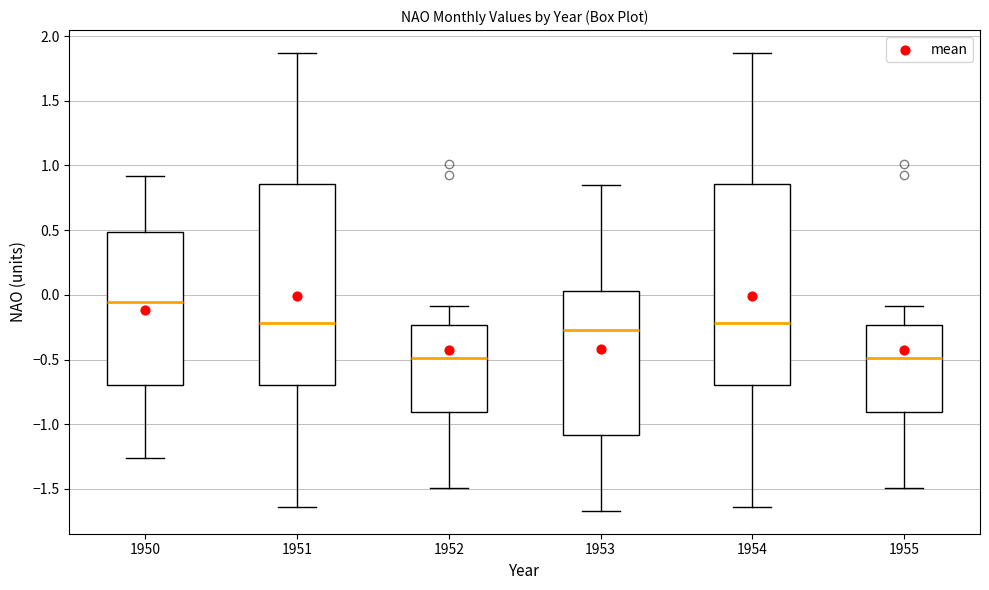

Which box's median line is the highest?

1950